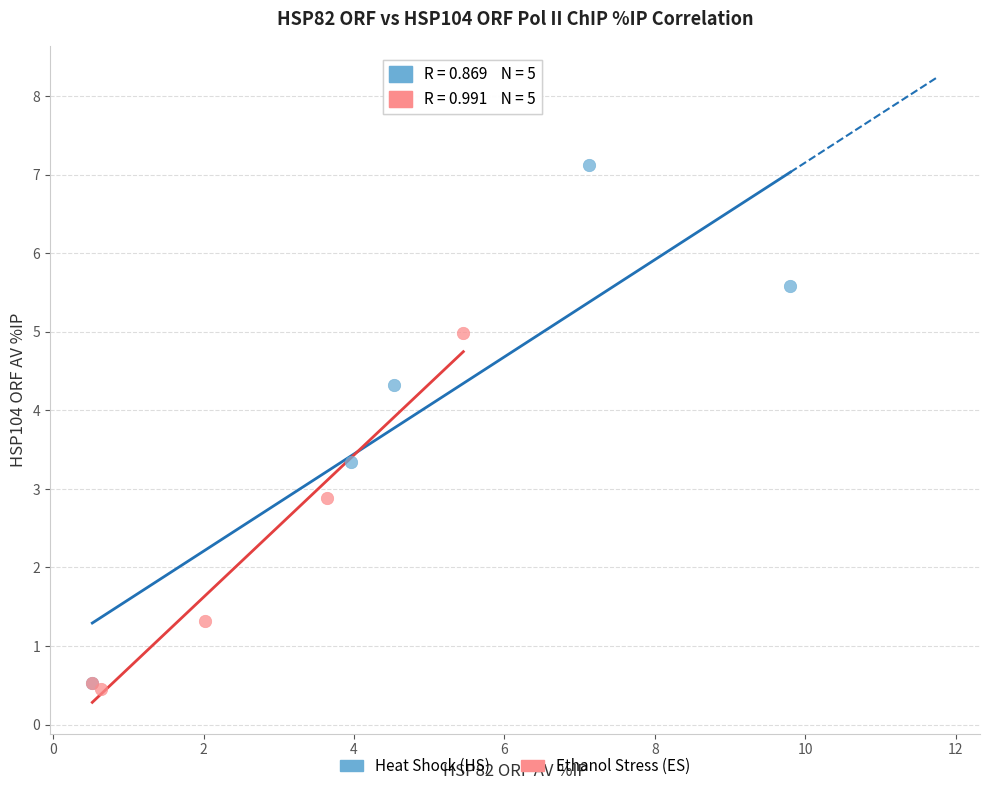

Which series reaches the maximum Y coordinate?

Heat Shock (HS)